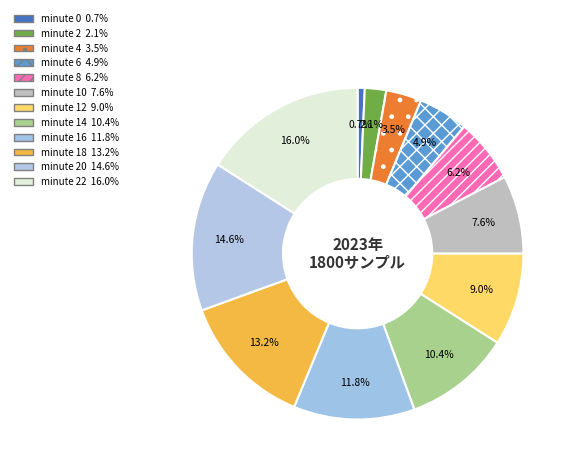

How many slices are in this pie chart?

12